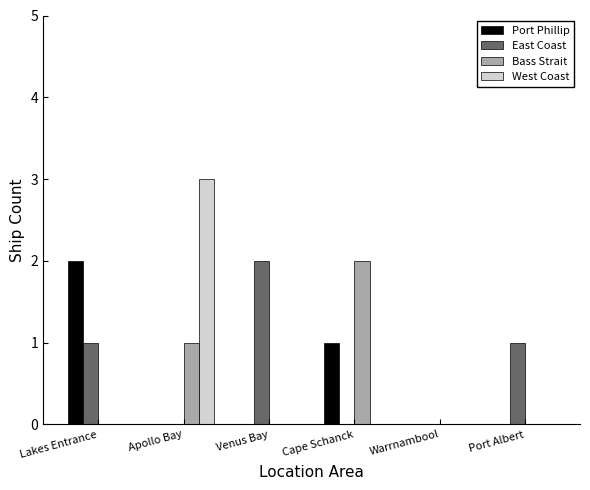

What is the total value across all series at Lakes Entrance?

3